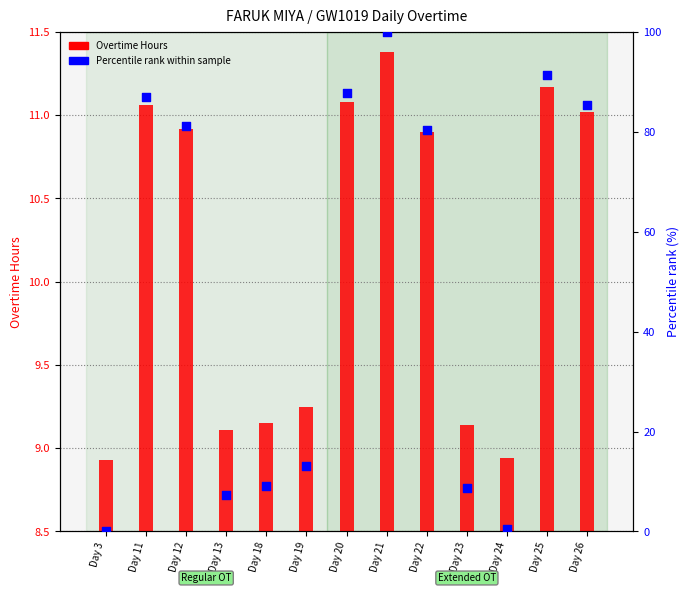

What are all the series names shown in the legend?

Overtime Hours, Percentile rank within sample